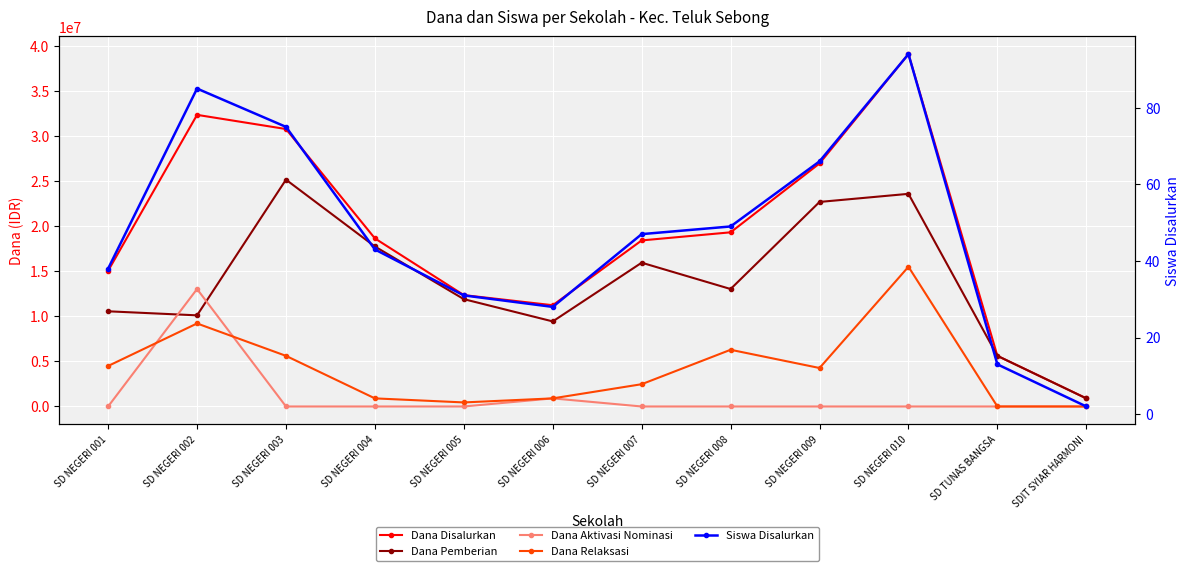

What value does the Dana Relaksasi series have at SD NEGERI 010, to the nearest 100?

15525000